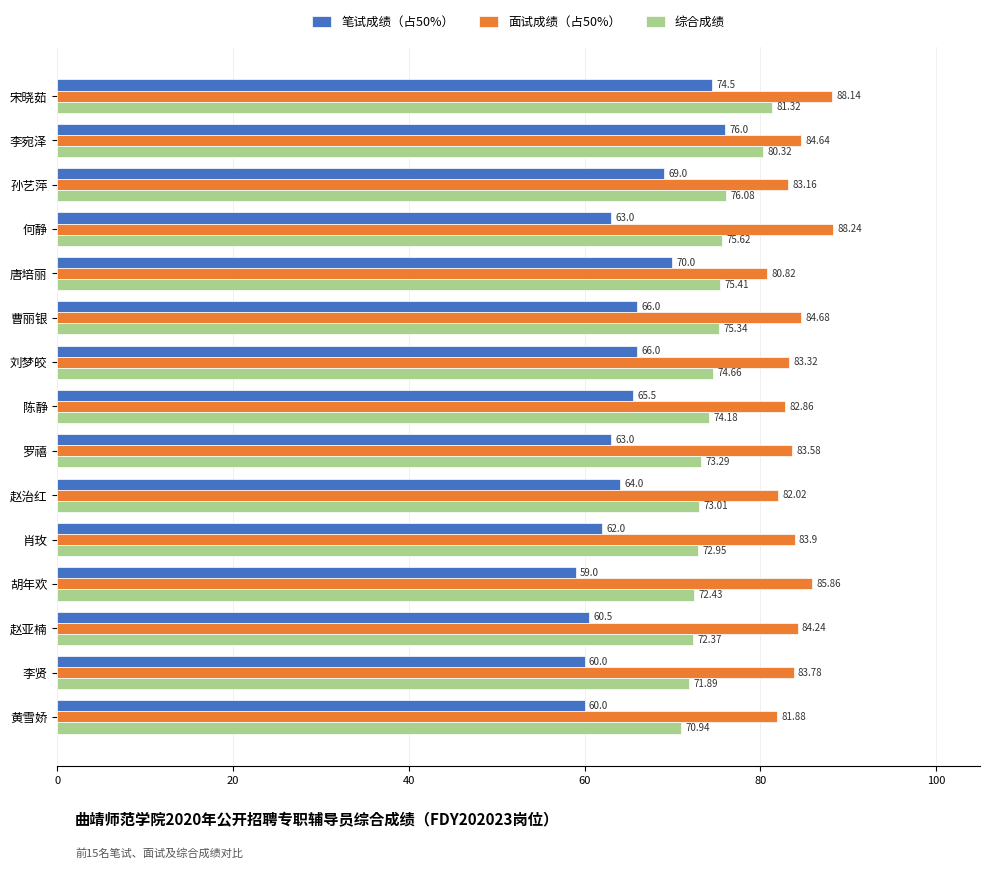

What is the greatest value displayed?

88.2